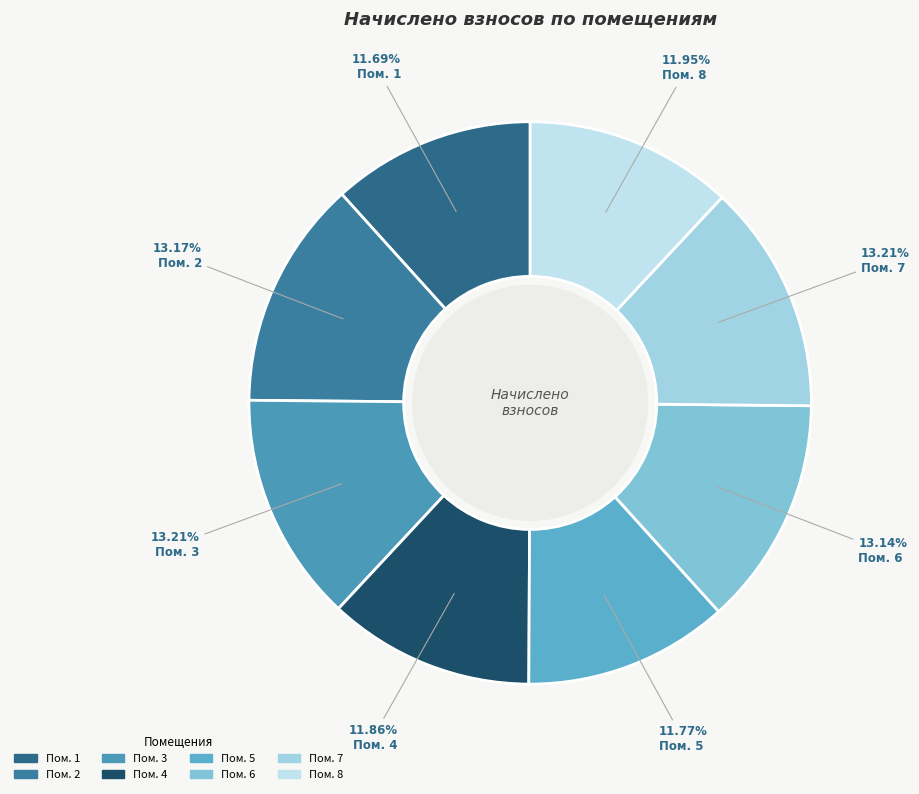

Which slice is the largest?

3